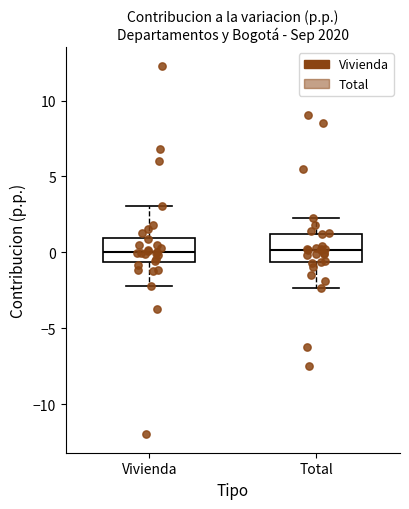

Reading left to right, read every box against the y-axis: the position of its median line, the range the box covers, and the ends of its whiskers. The values are not printed on the chart, so give them approximately, as read against the axis.

Vivienda: median 0.0, box -0.5 to 1.0, whiskers -2.0 to 3.0
Total: median 0.0, box -0.5 to 1.0, whiskers -2.5 to 2.5